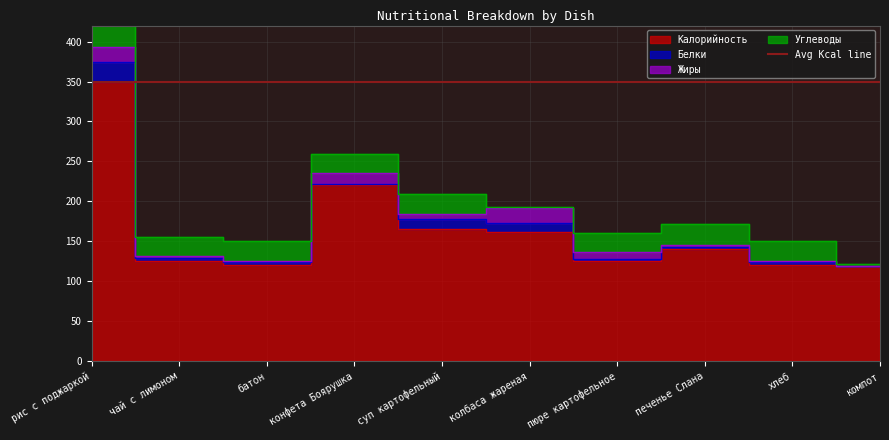

What is the difference between the maximum and minimum values in the Калорийность series?

230